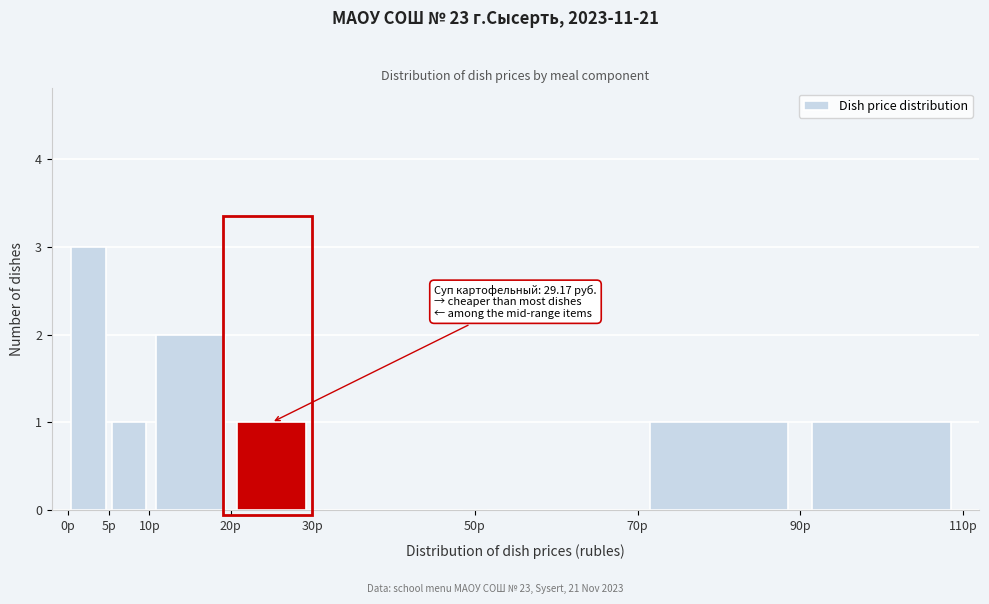

Which range on the x-axis has the tallest bar?

0 to 5